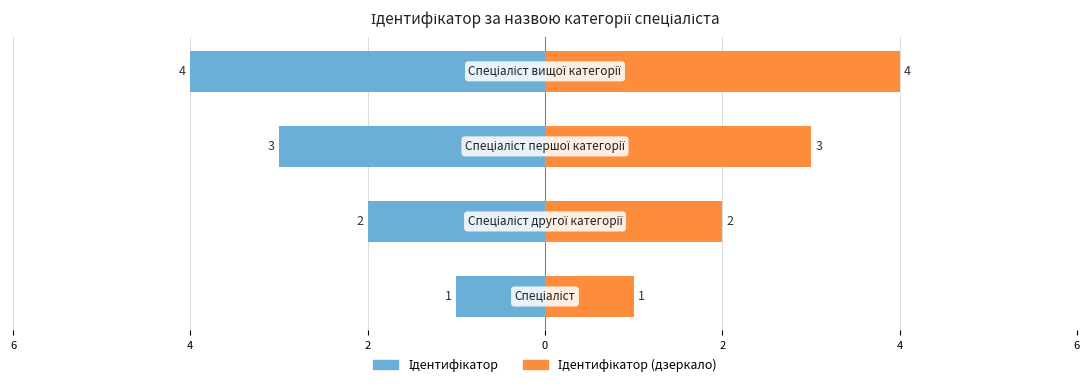

Between 6 and 2, which series saw the biggest shift?

Ідентифікатор